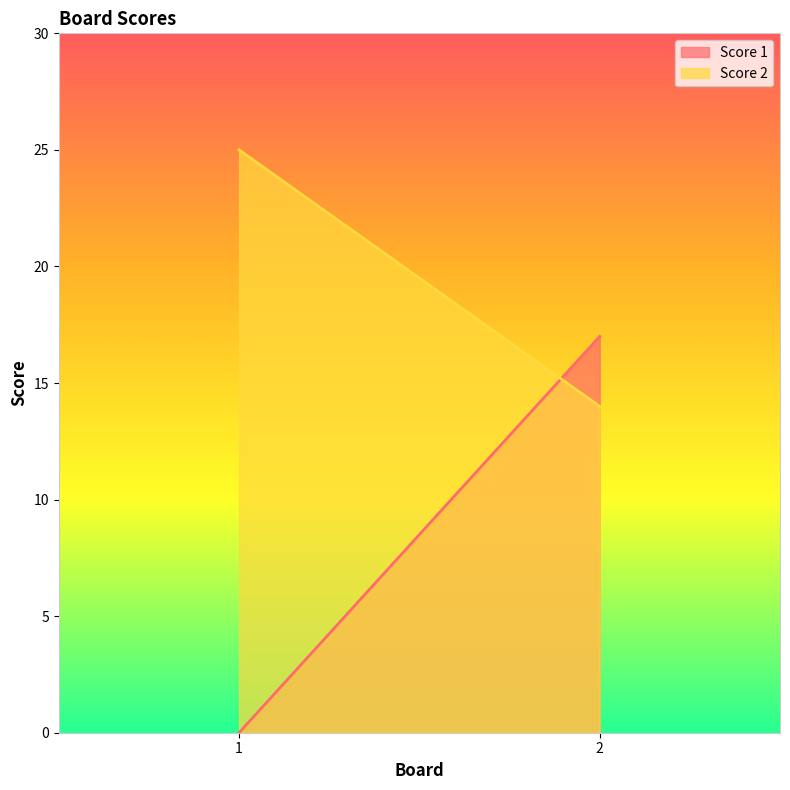

At which category is the sum across all series the highest?

2